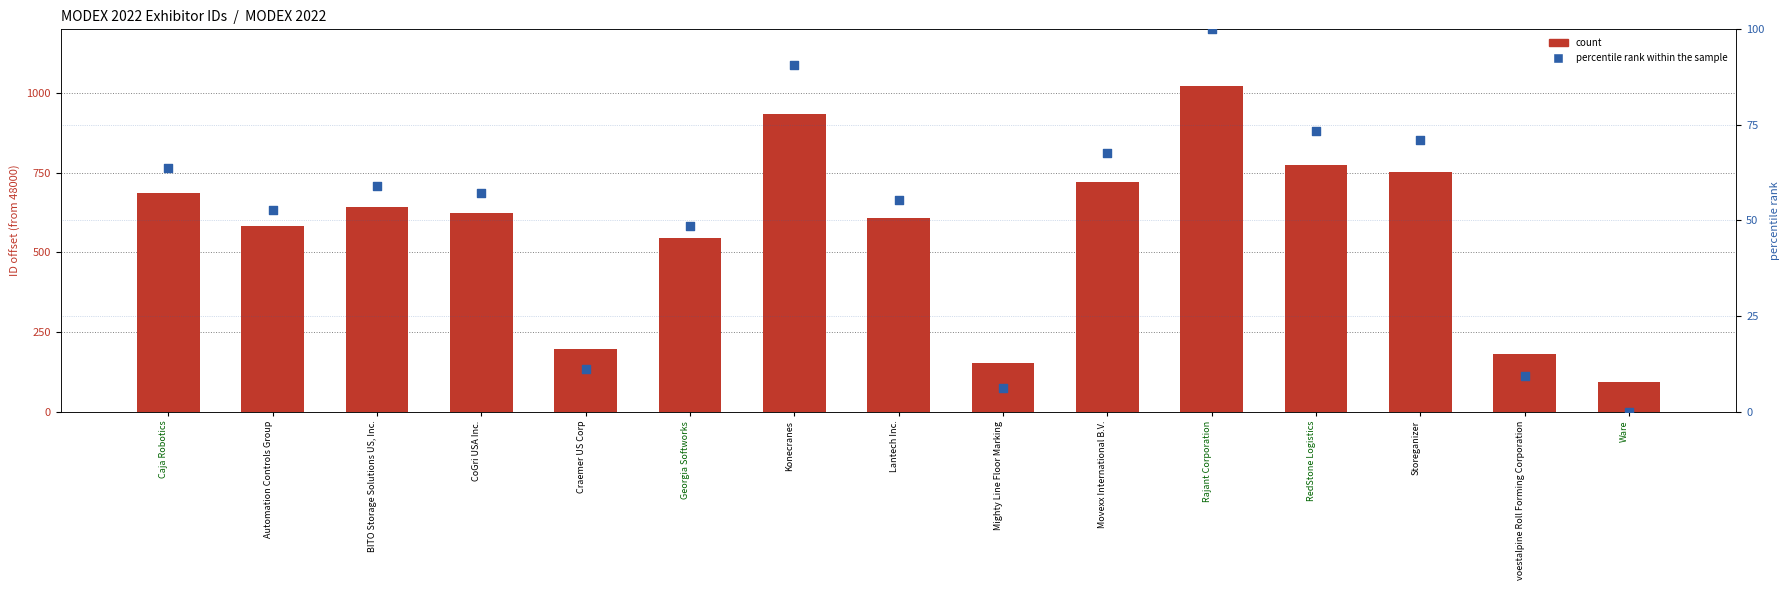

Which series has the largest total across all categories?

count